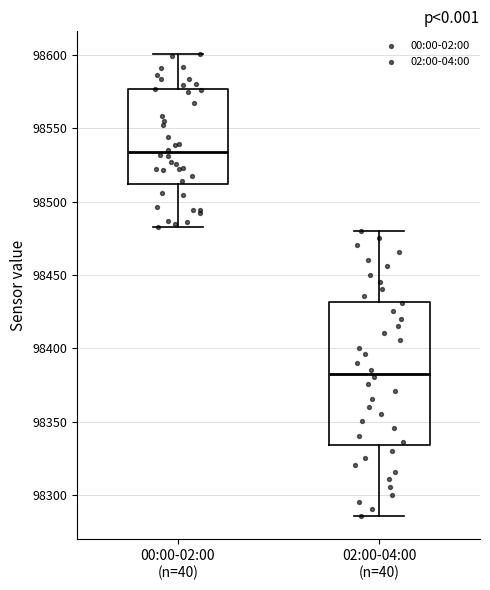

Which box has the highest median line?

00:00-02:00 (n=40)